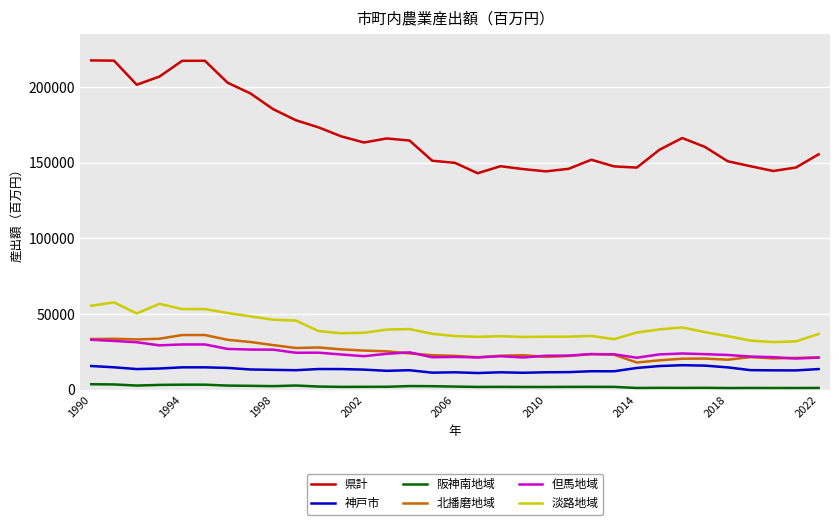

What is the maximum value for 北播磨地域?

36090